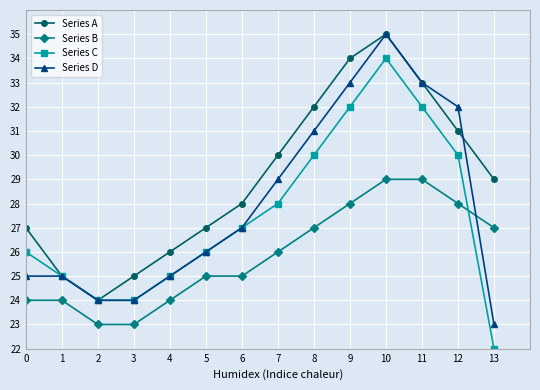

What is the difference between the Series D values at 12 and 4?

7